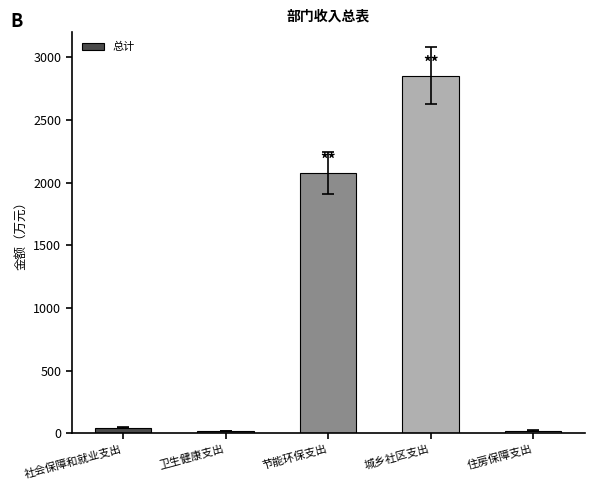

The chart shows a value of 2079.1 at 节能环保支出. True or false?

True